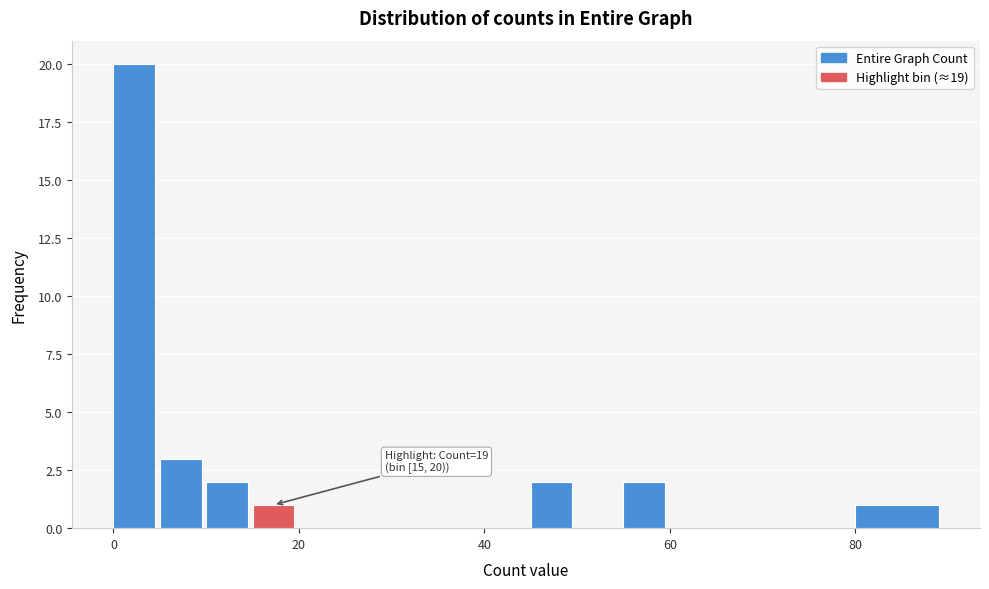

Around what value on the x-axis is the tallest bar? Give the approximate position of its centre, as read against the axis.

2